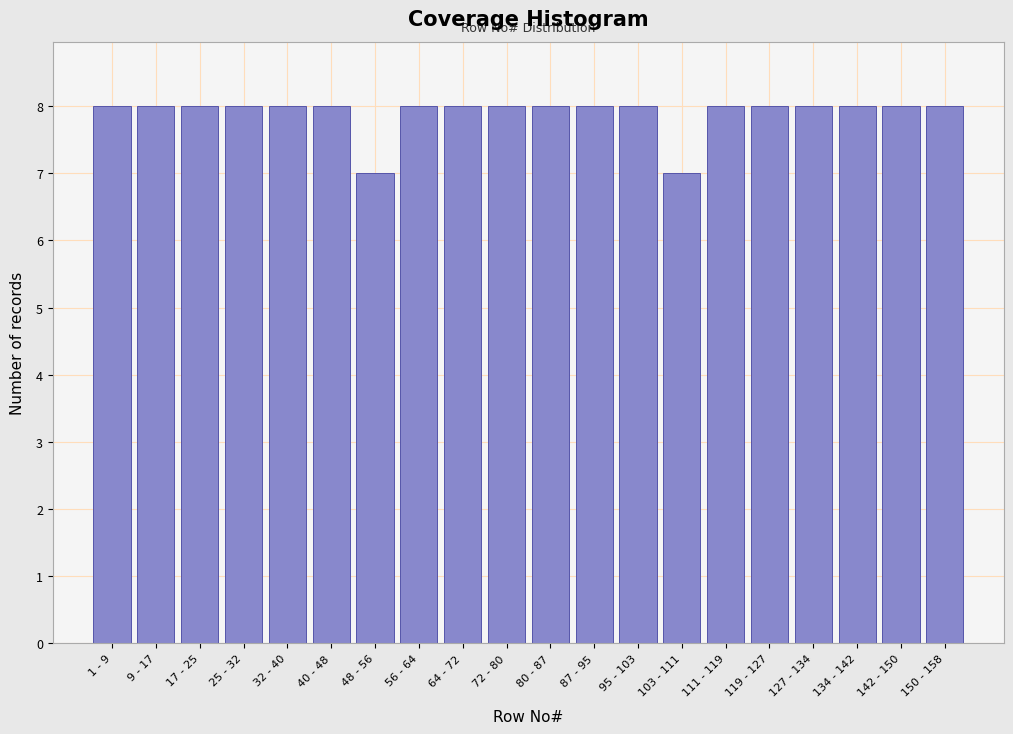

Reading right to left, extract all data points from this chart.

8	8	8	8	8	8	7	8	8	8	8	8	8	7	8	8	8	8	8	8